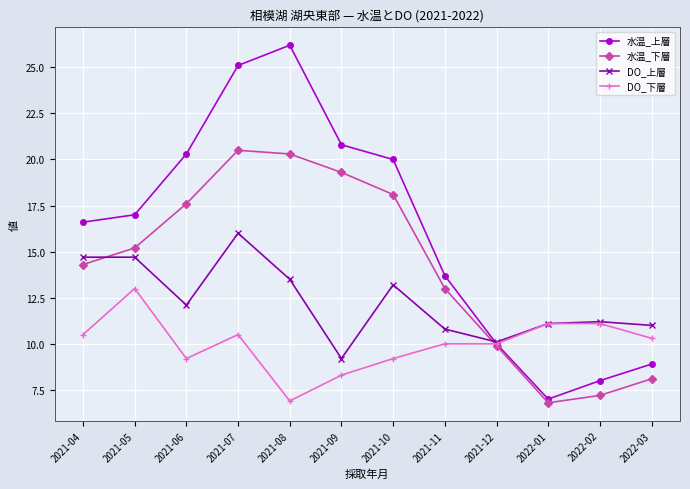

At how many categories does at least one series exceed 14?

7